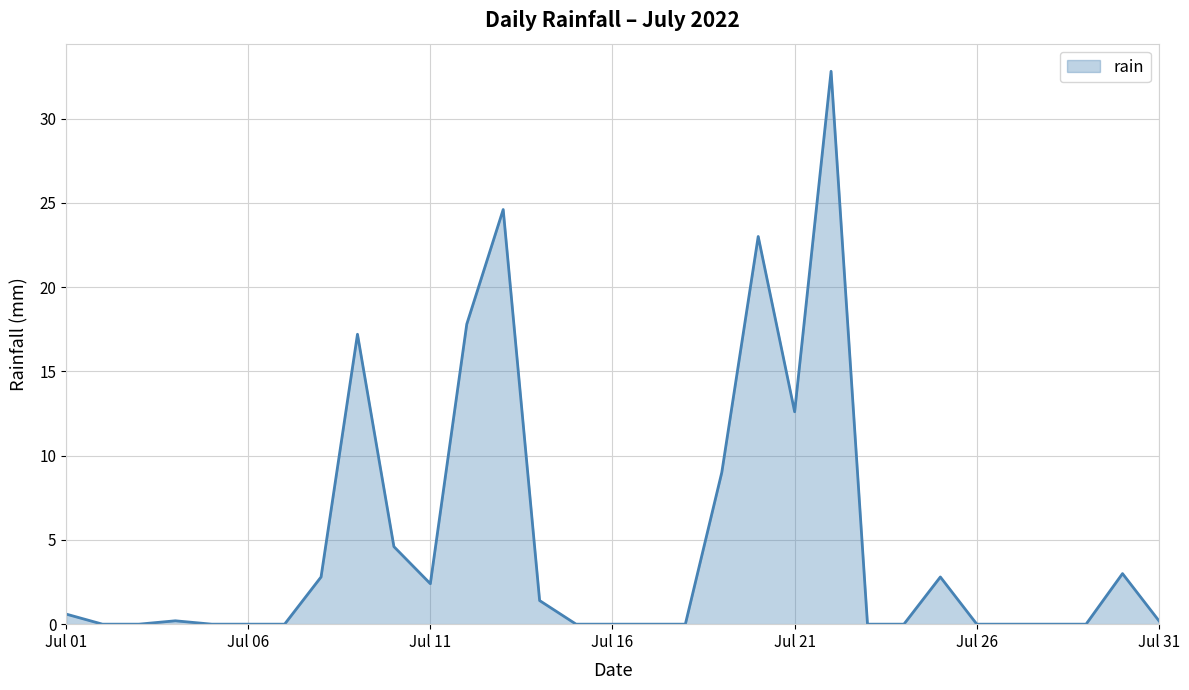

What is the greatest value displayed?

32.8